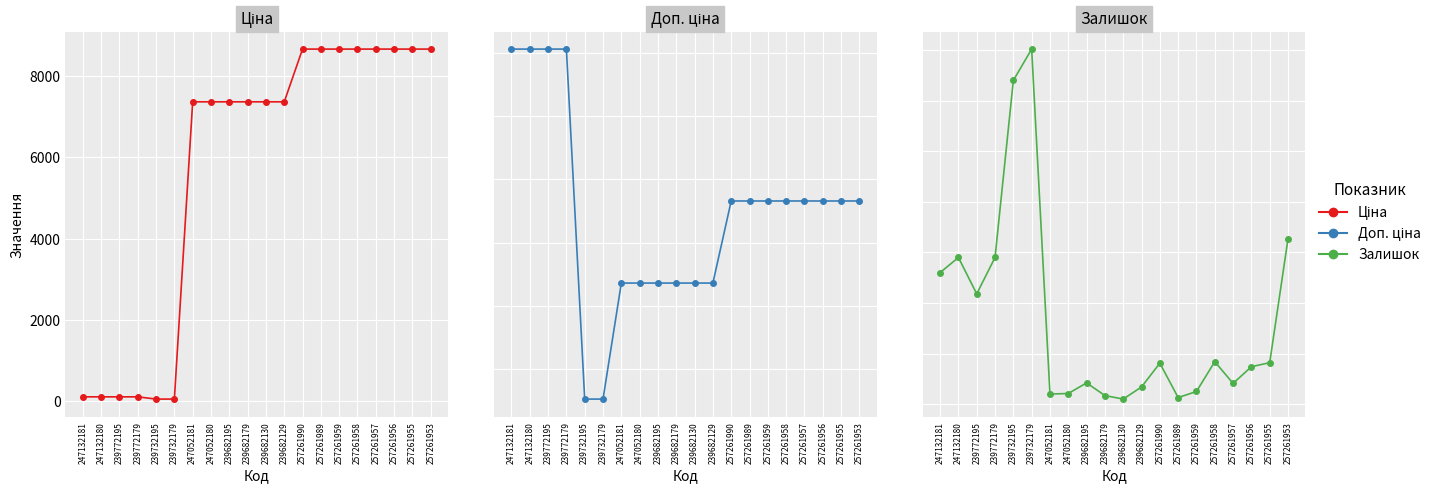

How many times do Ціна and Залишок cross each other?

1